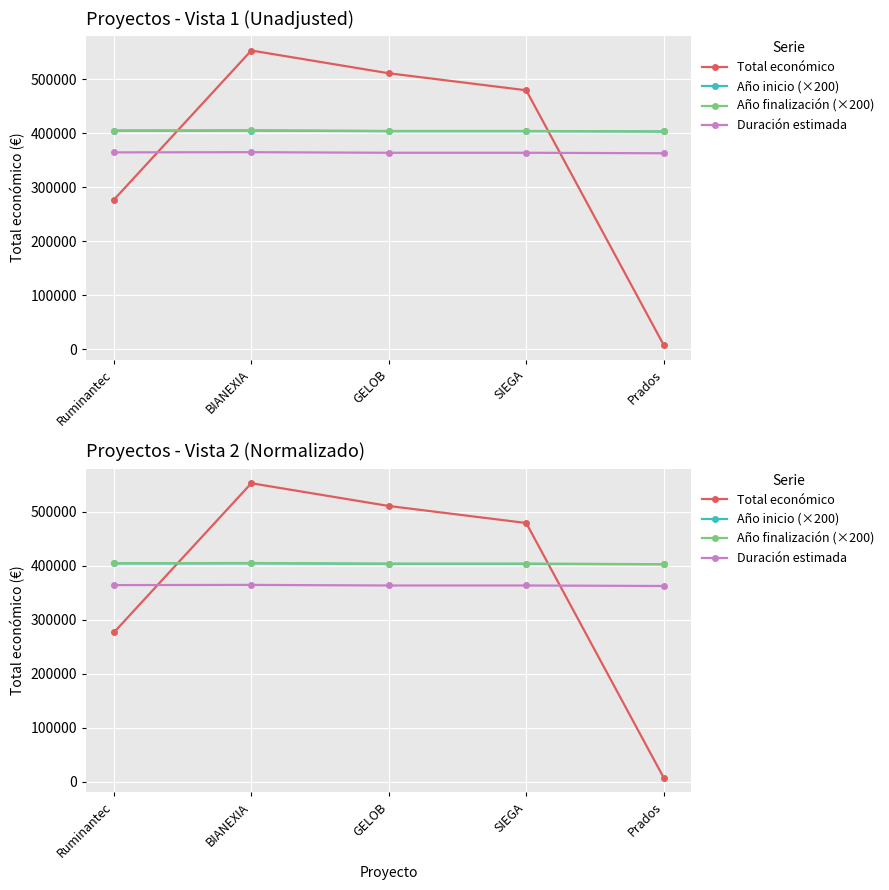

Which series has the largest range (max minus min)?

Total económico